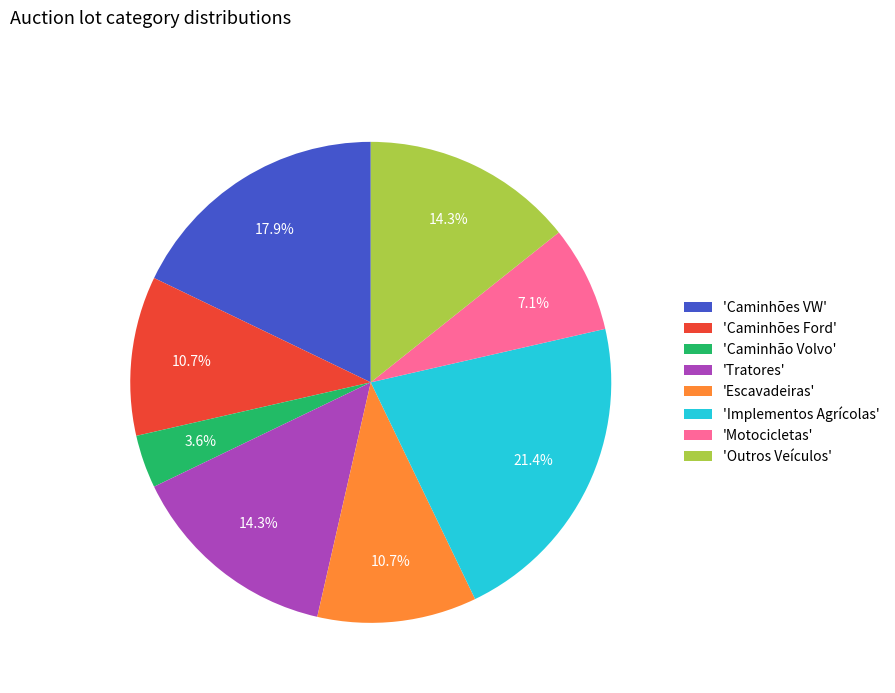

Which slice is the largest?

'Implementos Agrícolas'